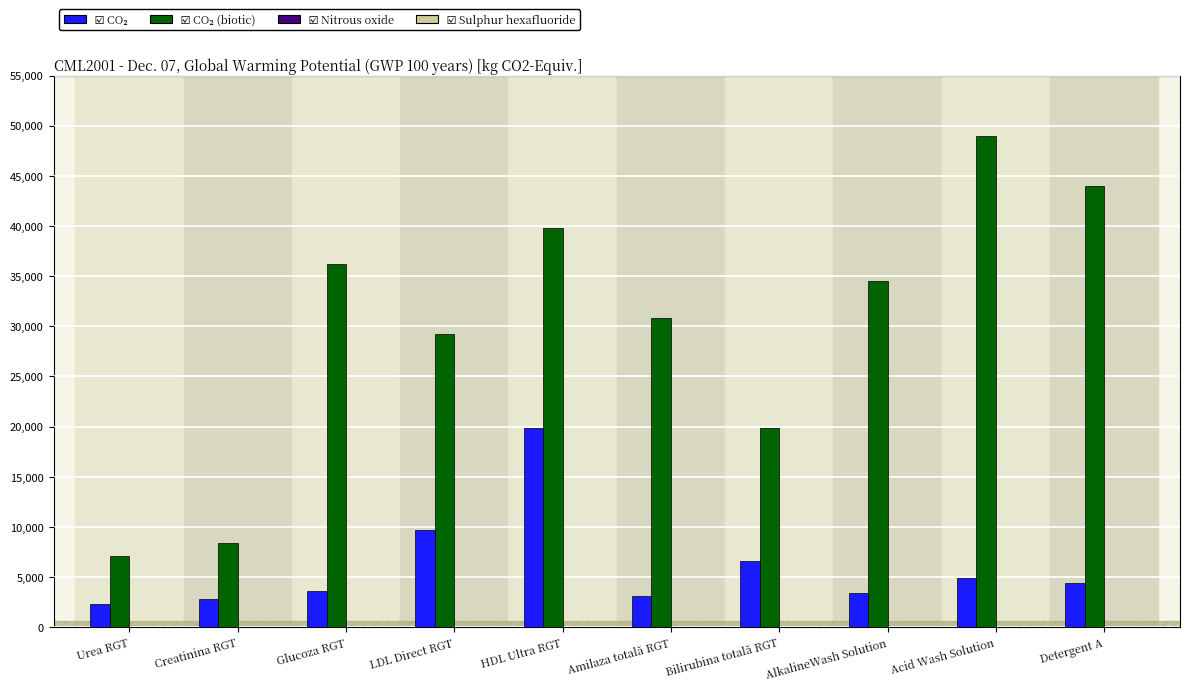

At which category is the sum across all series the highest?

HDL Ultra RGT